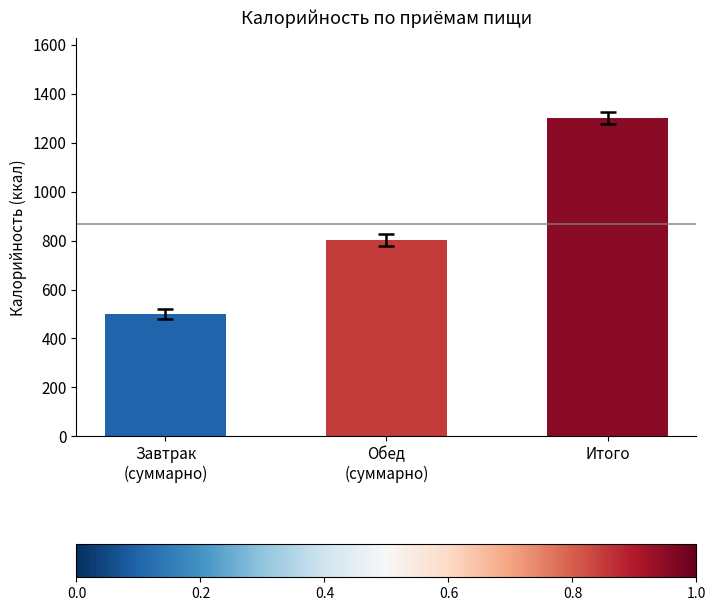

The value at Обед
(суммарно) is 323.2. True or false?

False